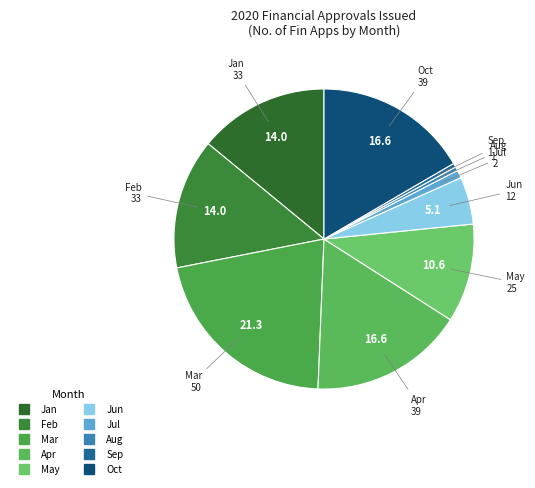

Is there any slice that represents more than half of the pie?

No